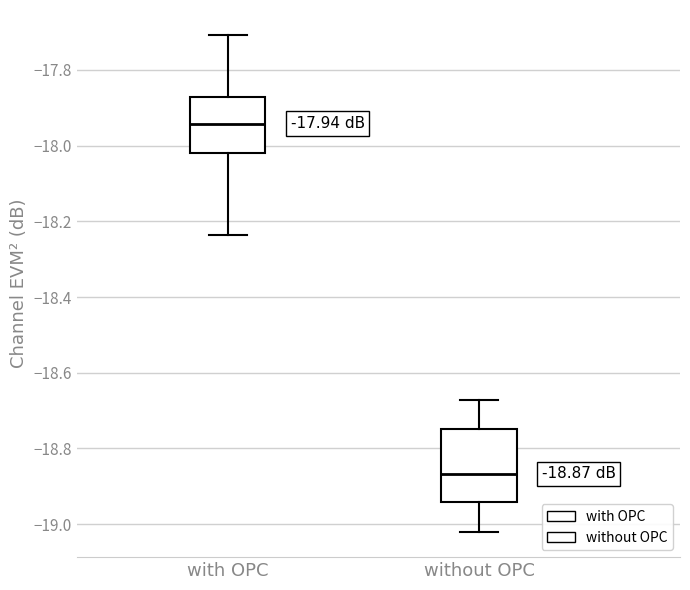

Which box has the highest median line?

with OPC